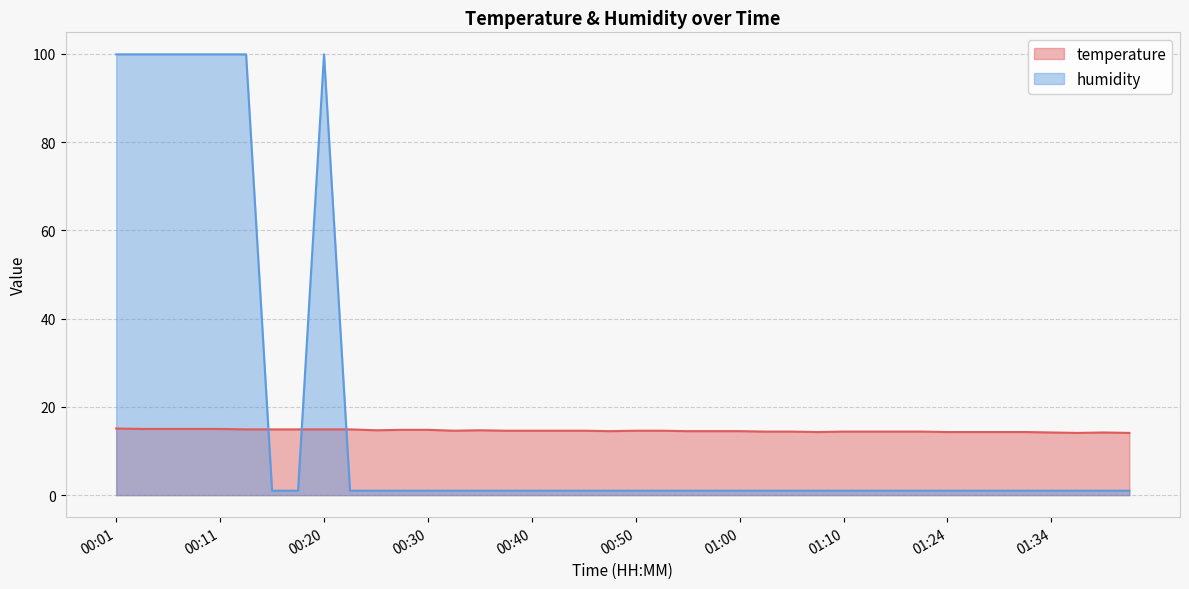

How many lines are shown in the chart?

2